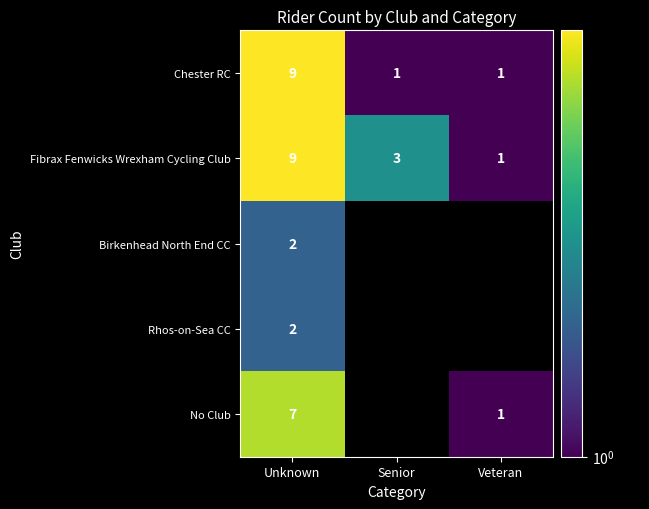

At how many categories does at least one series exceed 3?

1